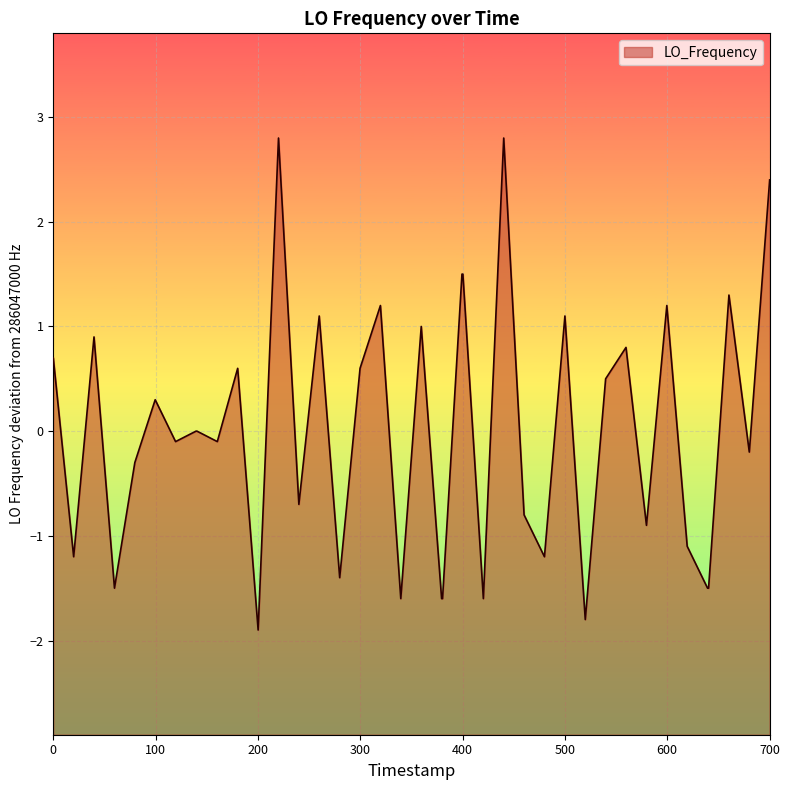

What is the maximum value shown in the chart?

2.8